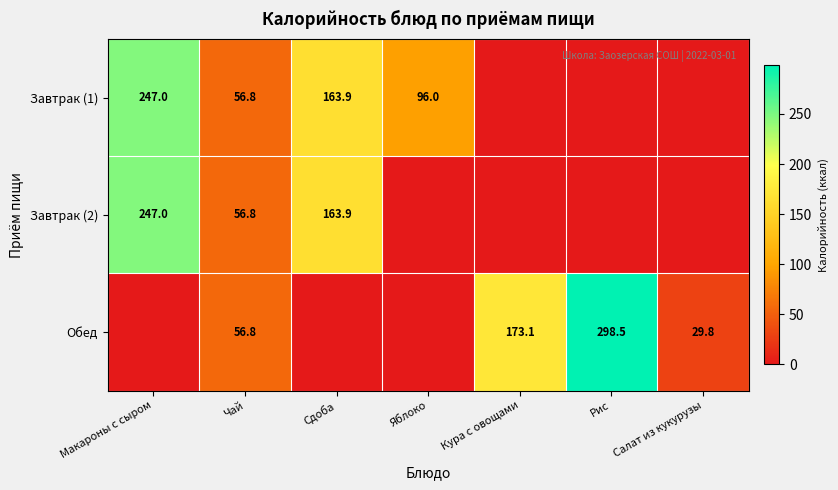

The value of Обед at Рис is 298.5. True or false?

True